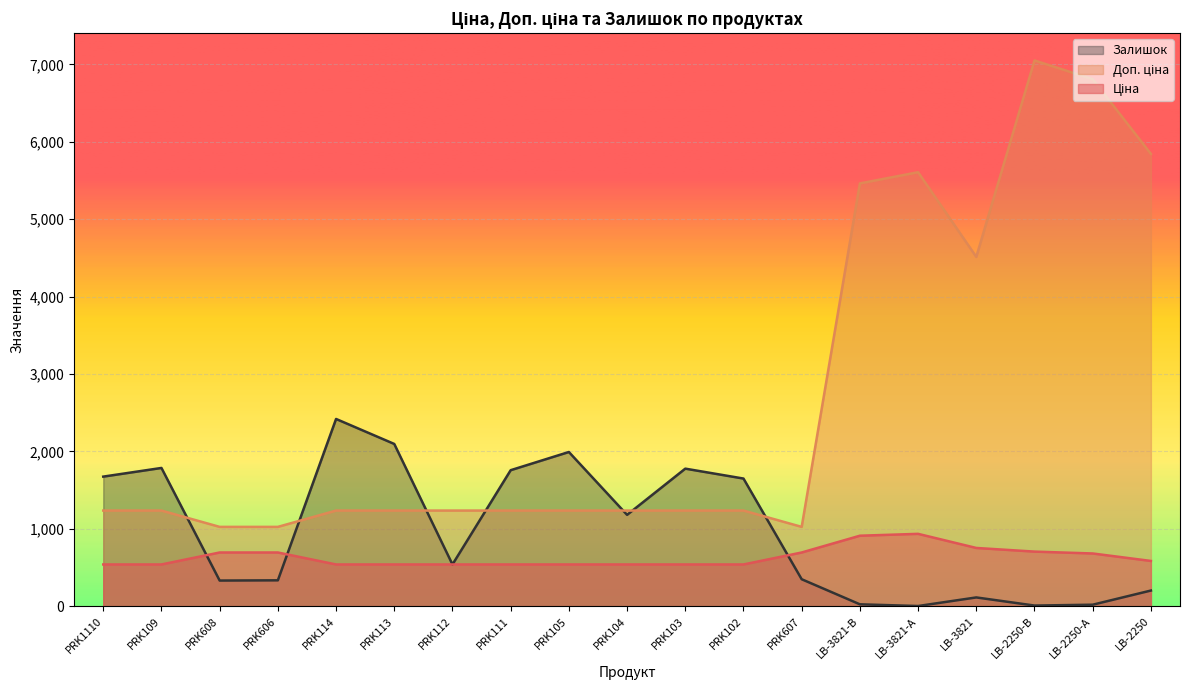

At which label does Ціна reach its peak?

LB-3821-А